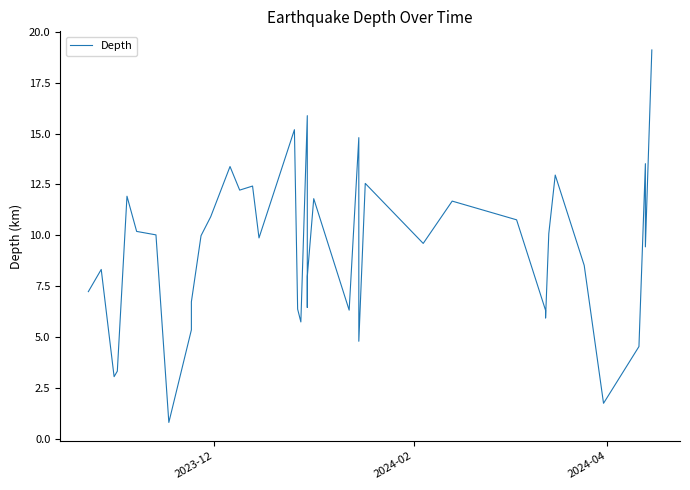

What is the value of the 38th point from the left?

13.5